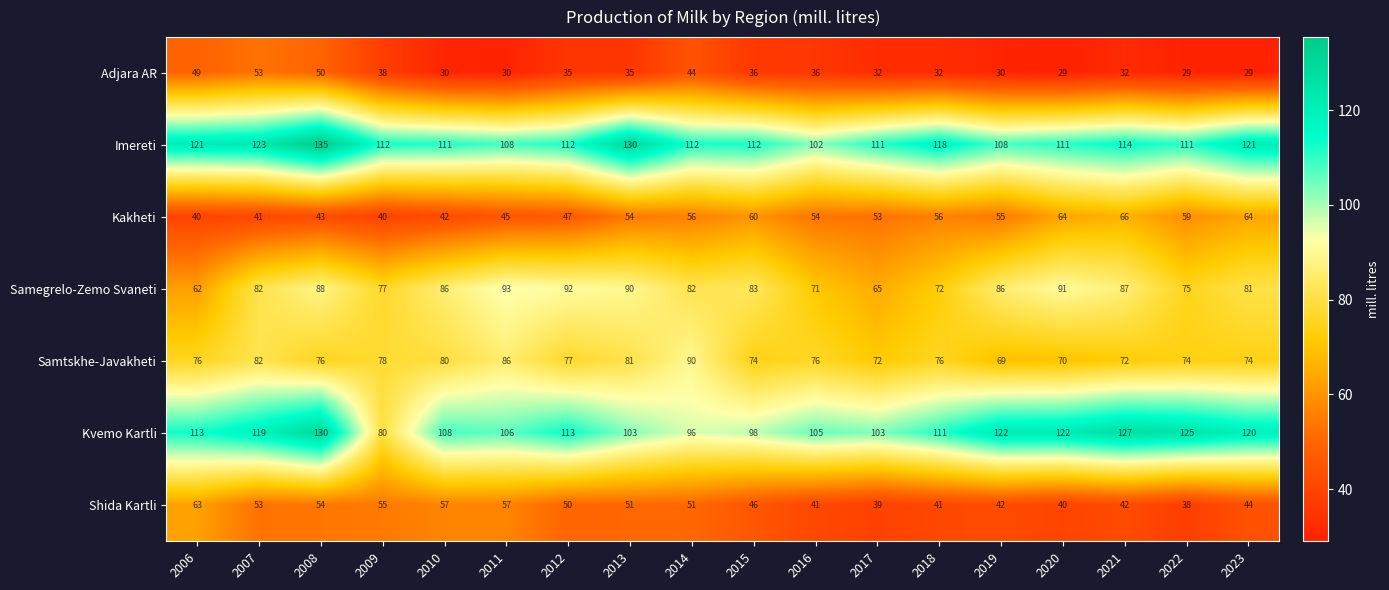

At which label does Samegrelo-Zemo Svaneti first exceed 83?

2008